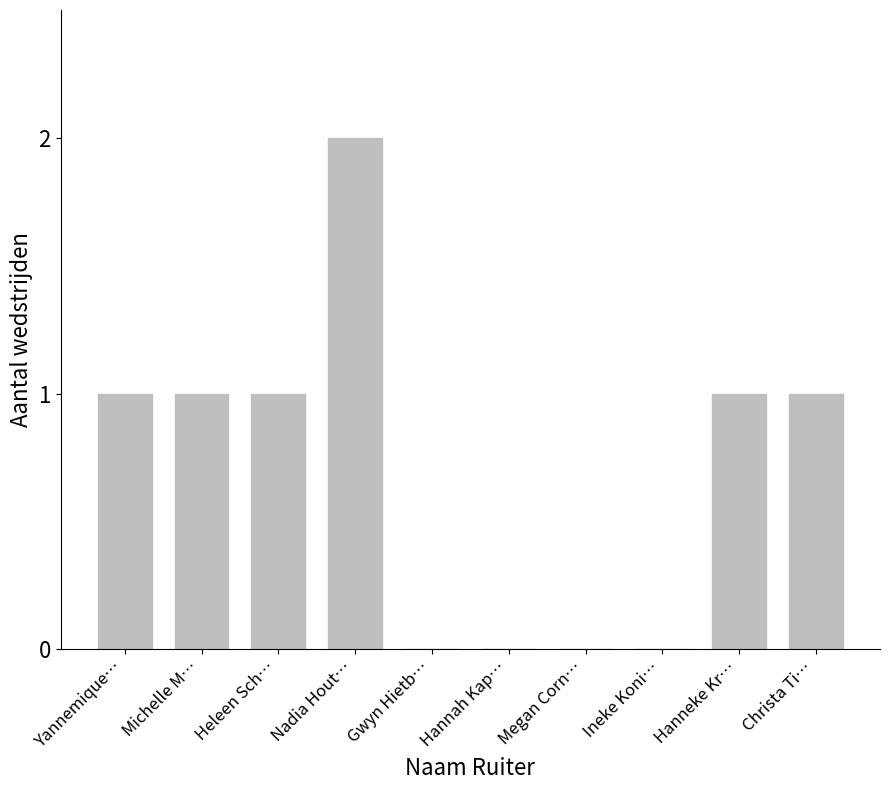

At which category does the chart reach its peak across all series?

Nadia Hout…